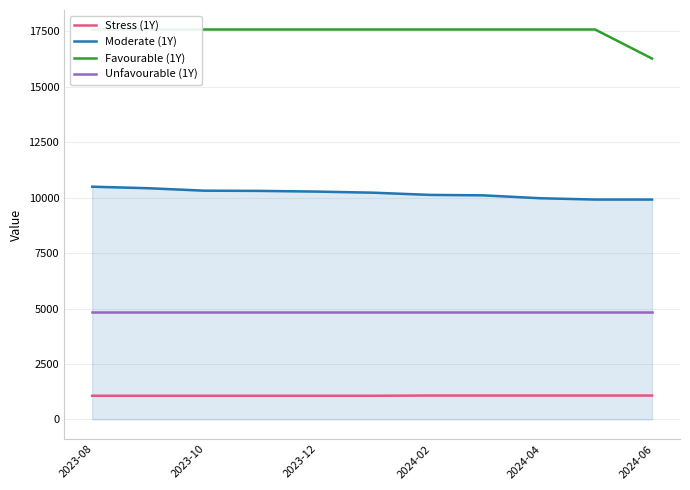

How many lines are shown in the chart?

4